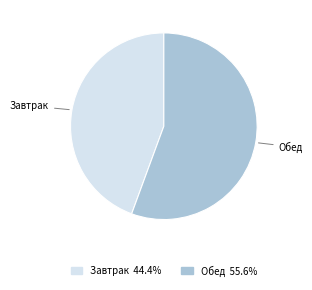

What is the ratio of the value at Обед to the value at Завтрак?

1.3